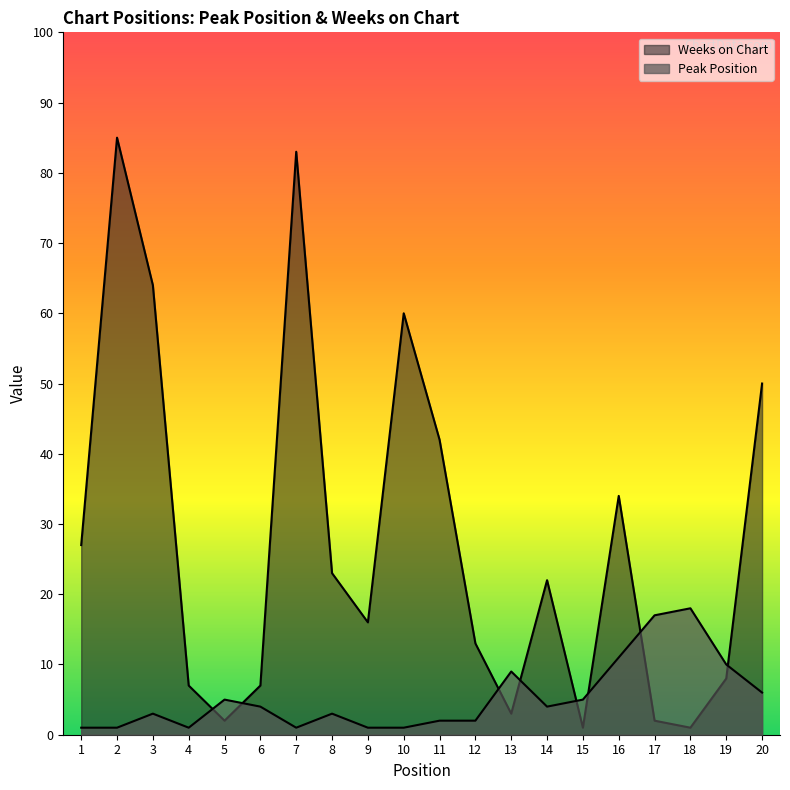

Between 2 and 10, which series saw the biggest shift?

Weeks on Chart